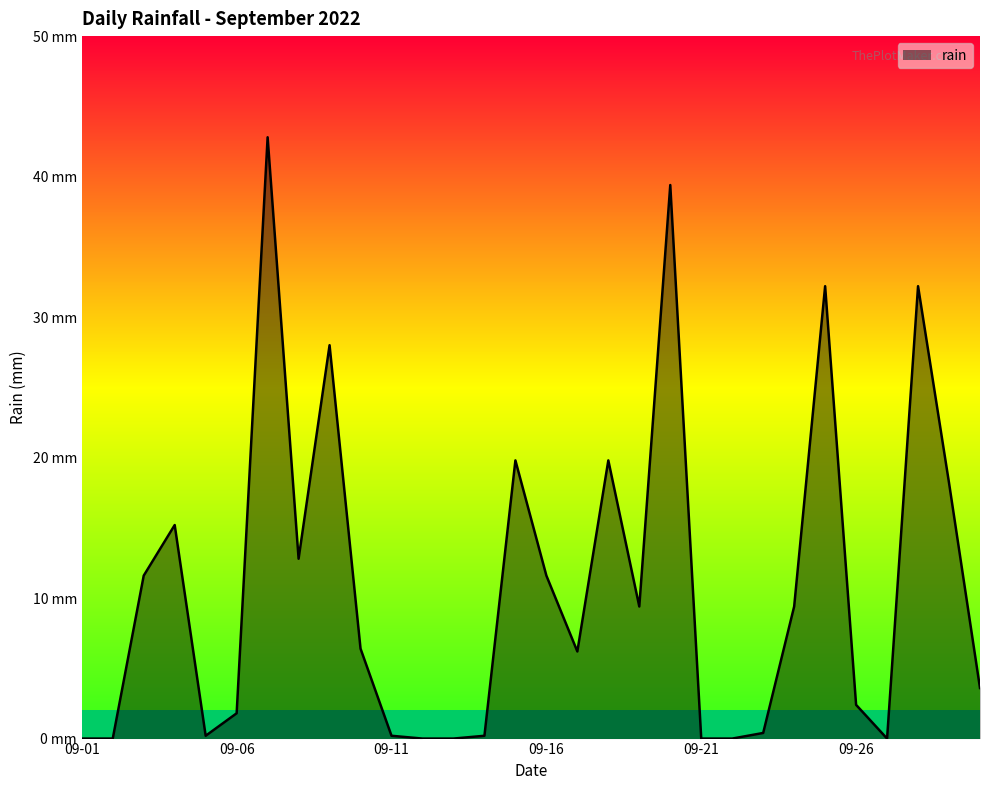

What is the average value?

10.8